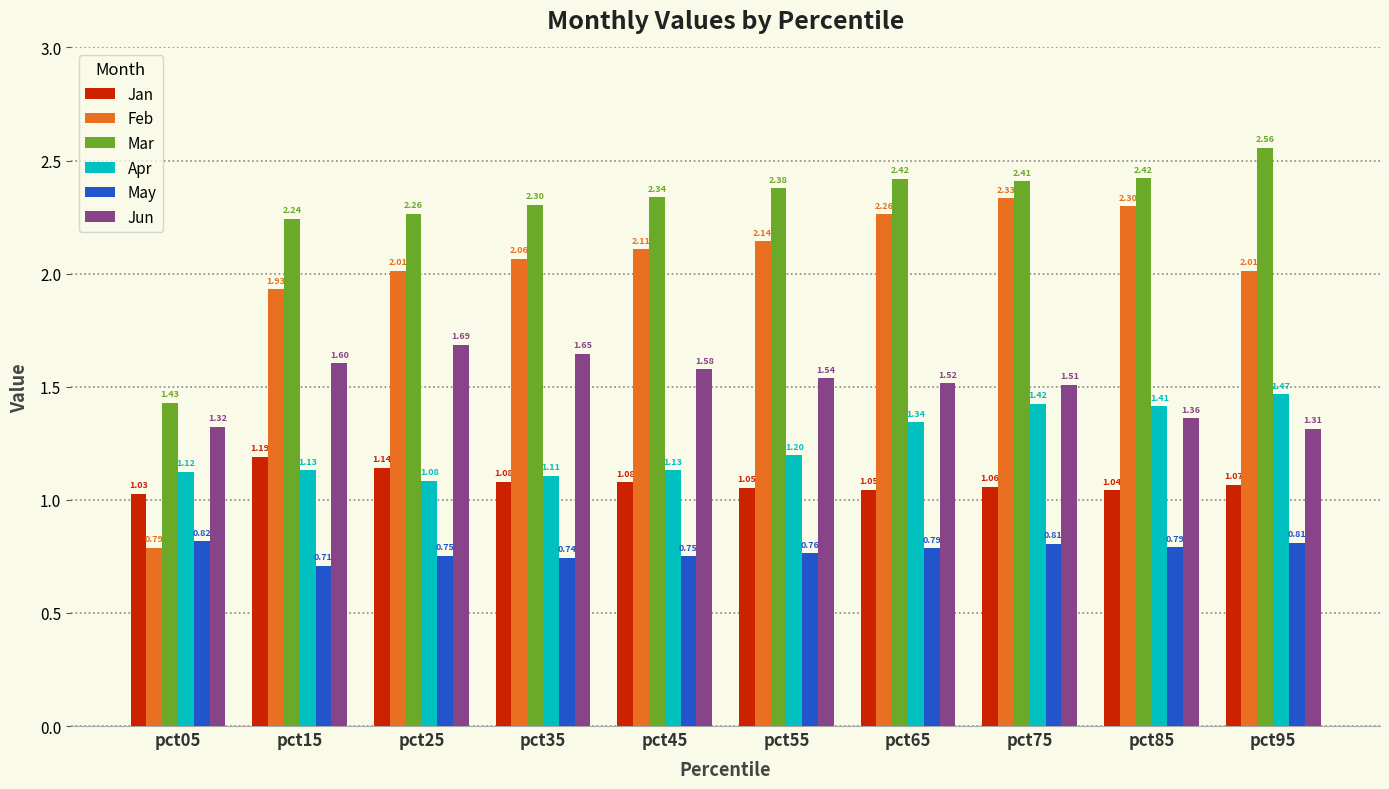

At how many categories does at least one series exceed 0?

10